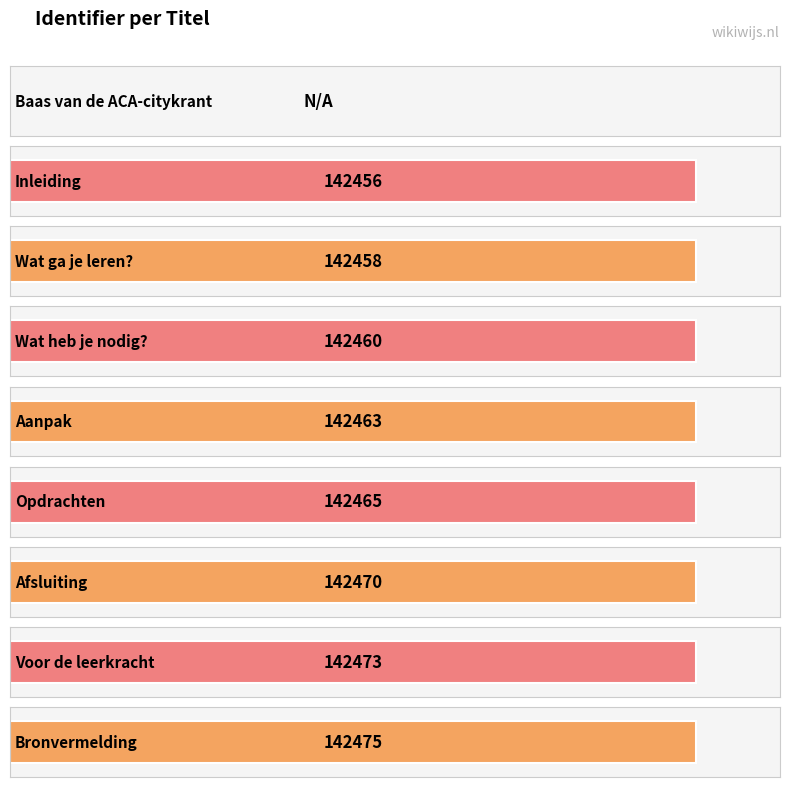

What is the change in value from Wat ga je leren? to Opdrachten?

+7